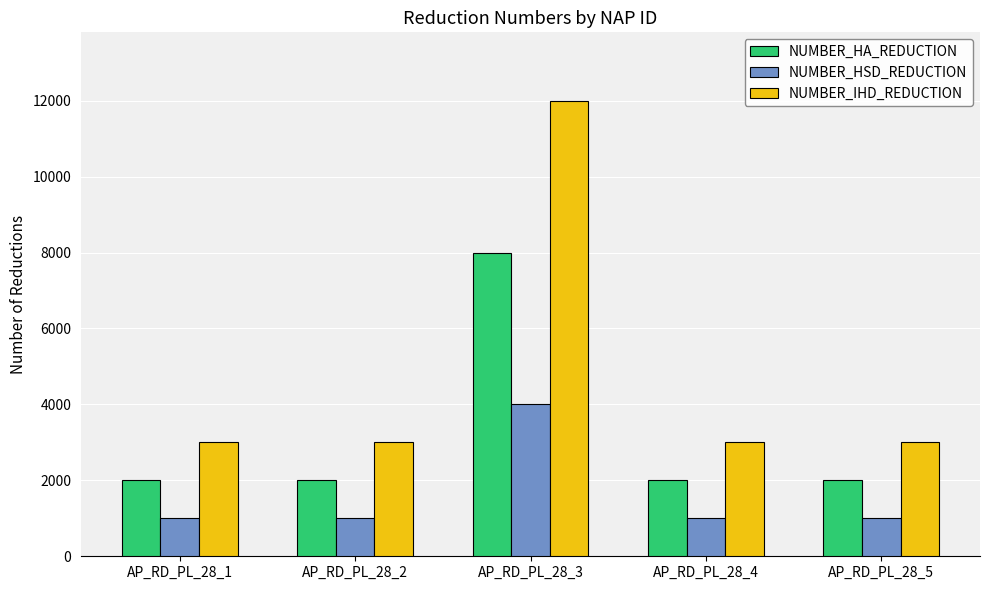

How many distinct data groups are displayed?

3